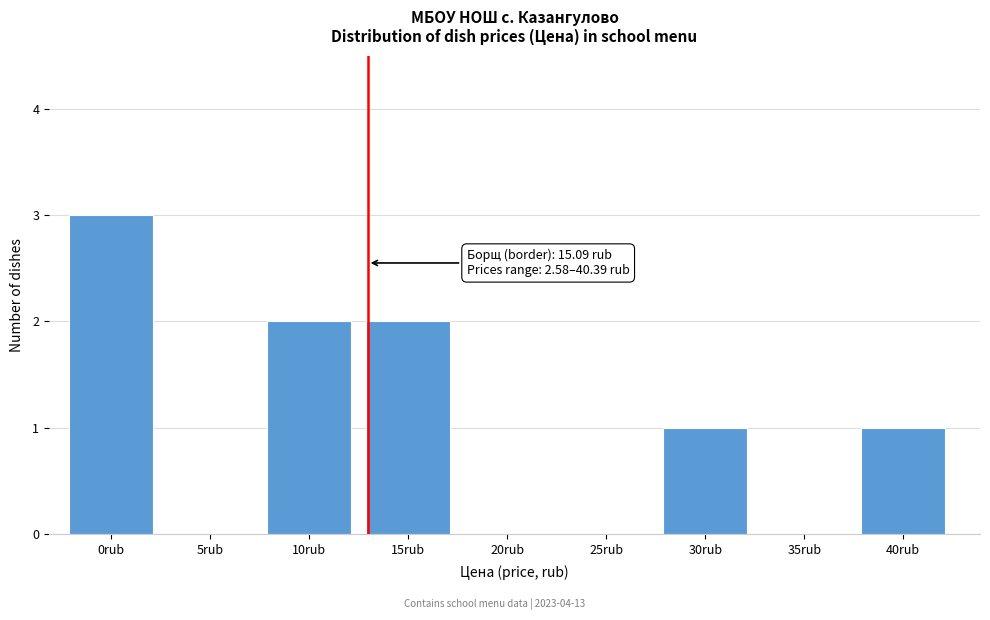

Reading right to left, what are all the values shown in this chart?

40rub=1	35rub=0	30rub=1	25rub=0	20rub=0	15rub=2	10rub=2	5rub=0	0rub=3